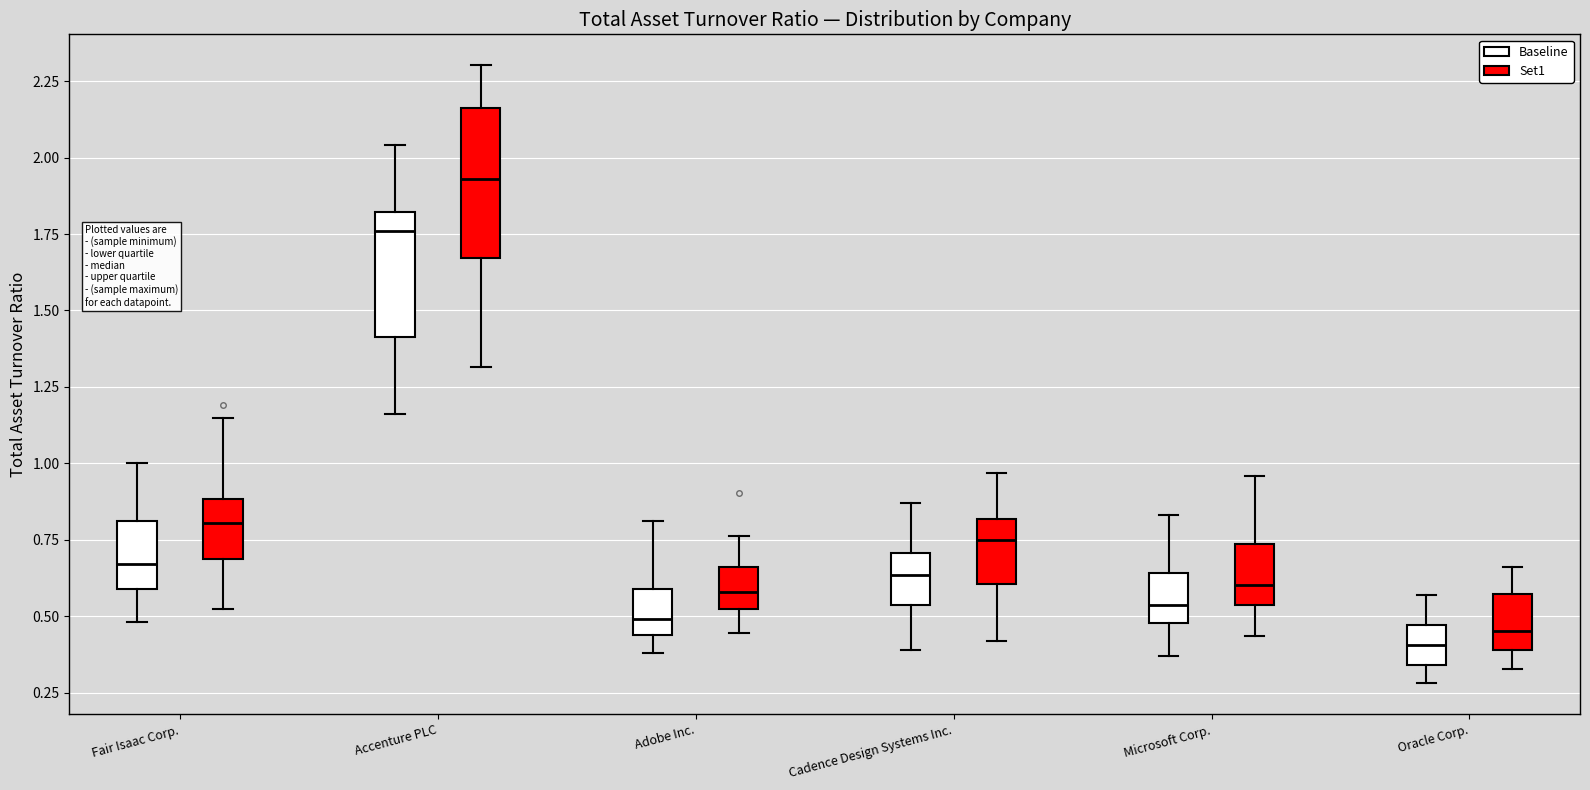

Where is the lower edge of the box for Accenture PLC (Set1) on the y-axis? The values are not printed on the chart, so give them approximately, as read against the axis.

1.65